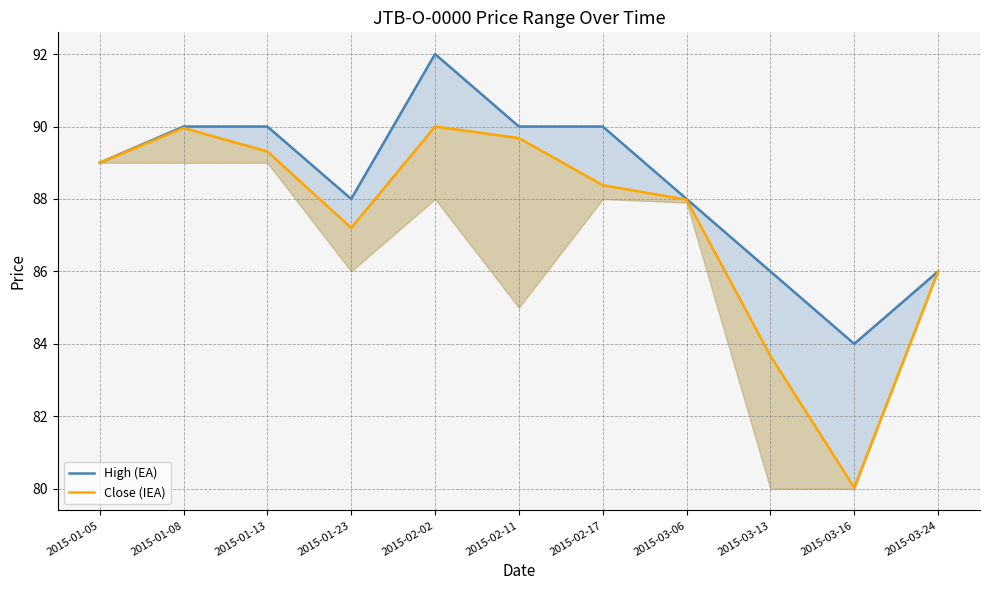

Which category has the lowest value in the Close (IEA) series?

2015-03-16